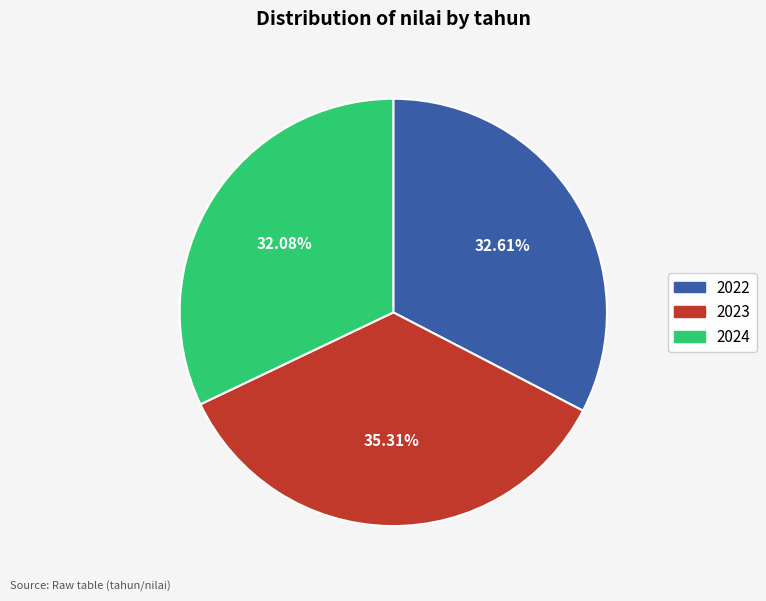

Rank the categories by value from highest to lowest.

2023, 2022, 2024